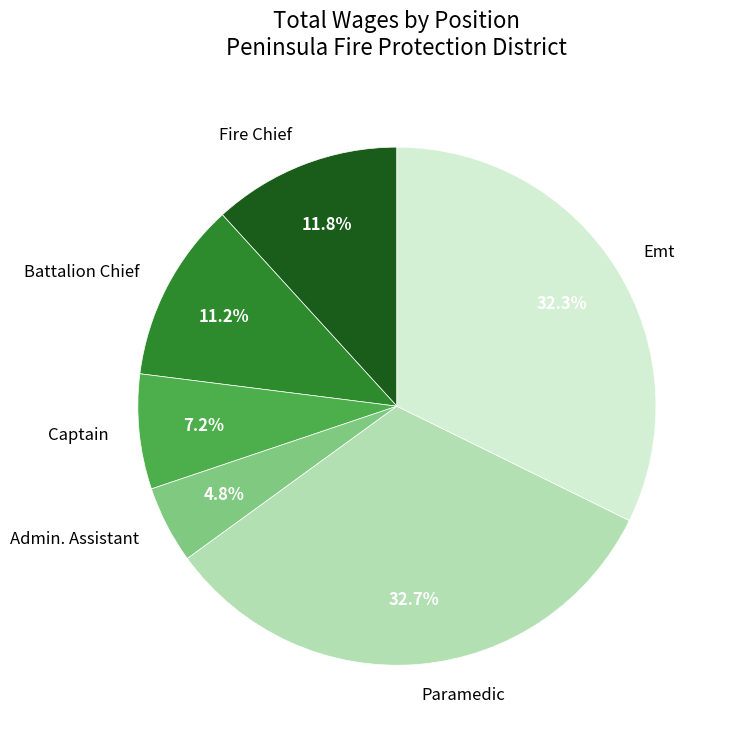

What portion of the pie excludes Admin. Assistant?

95.2%